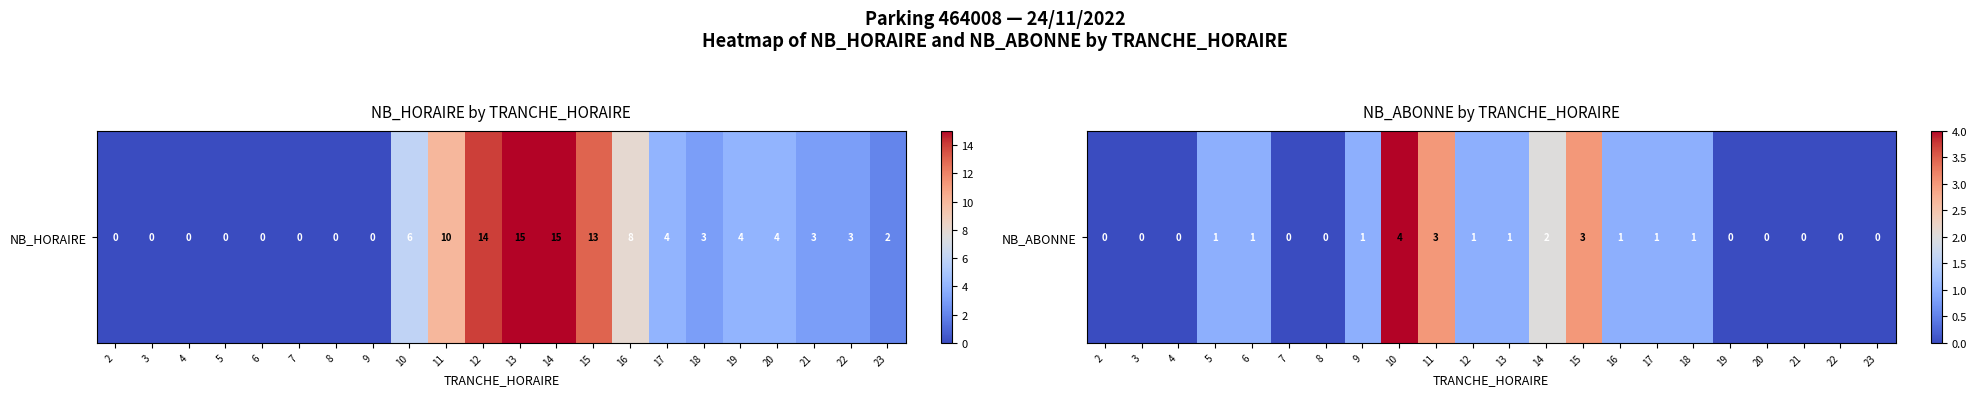

Which label corresponds to the largest value in the chart?

10